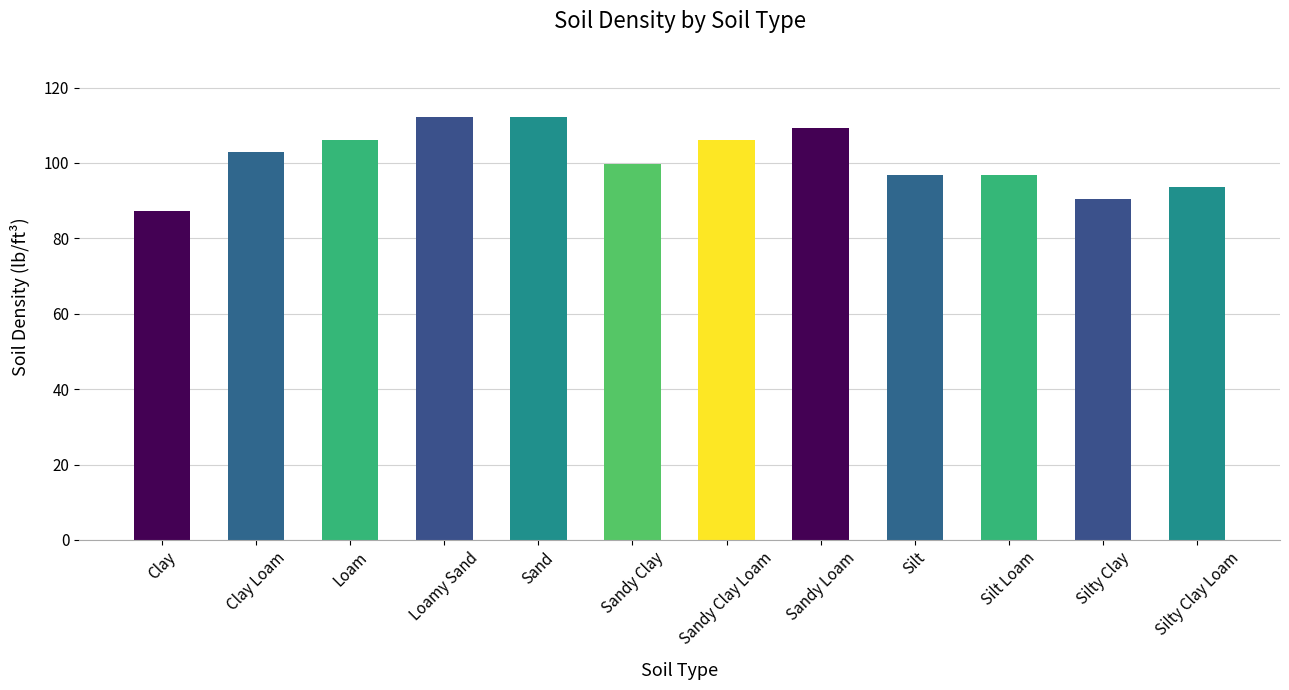

What is the change in value from Loamy Sand to Sandy Loam?

-3.1